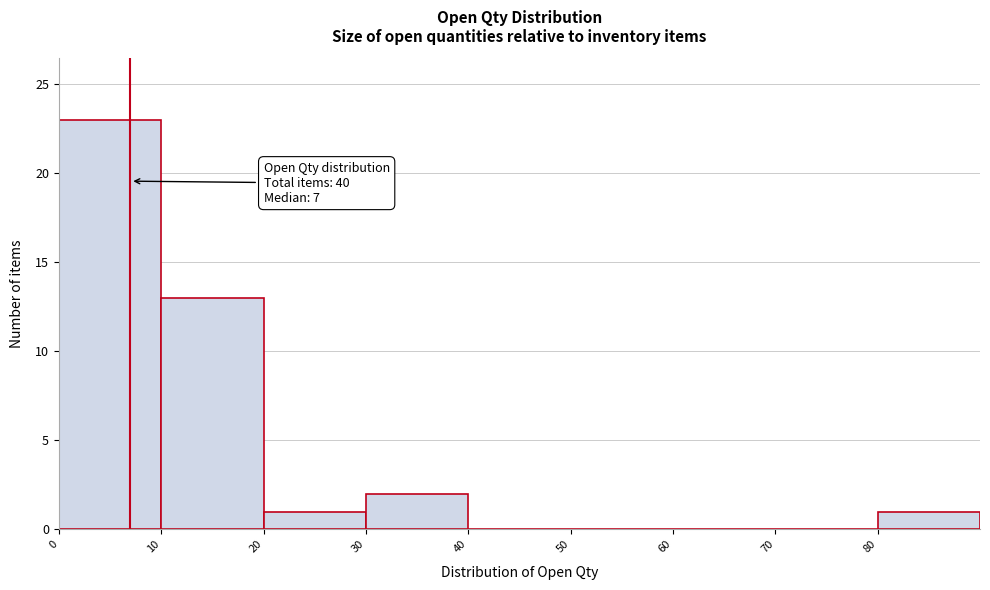

Over which range of the x-axis is the bar tallest?

0 to 10